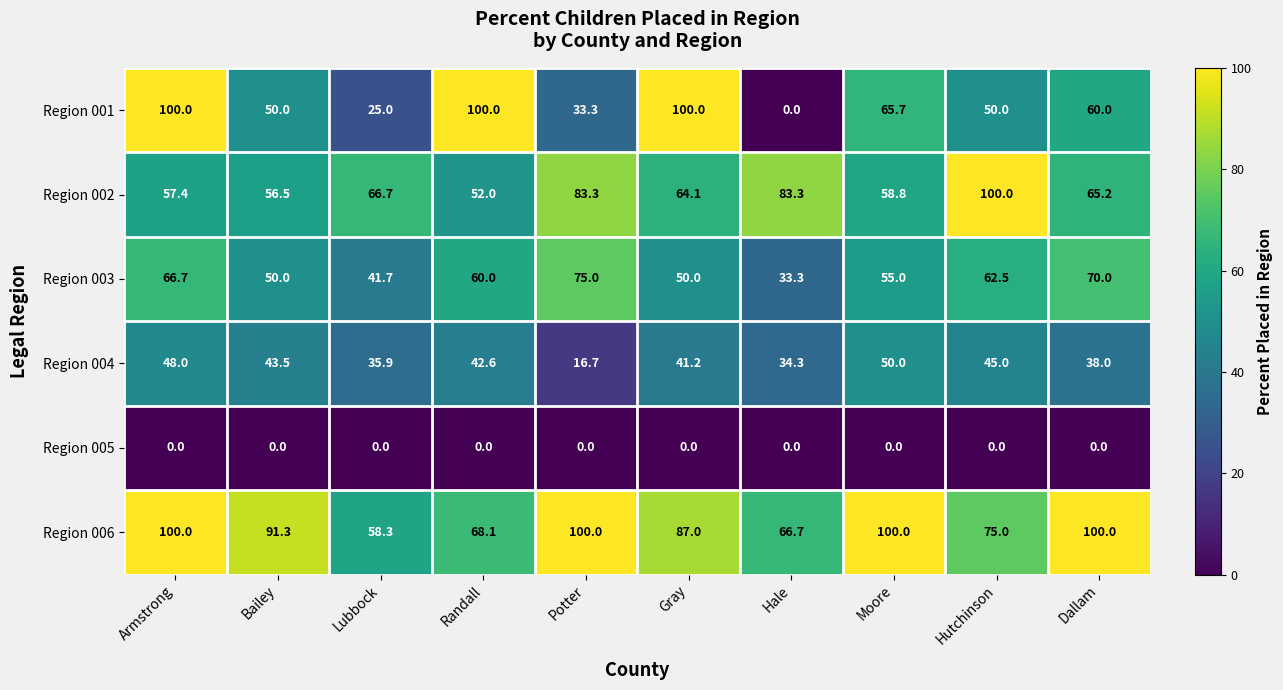

At which label does Region 002 first exceed 65?

Lubbock